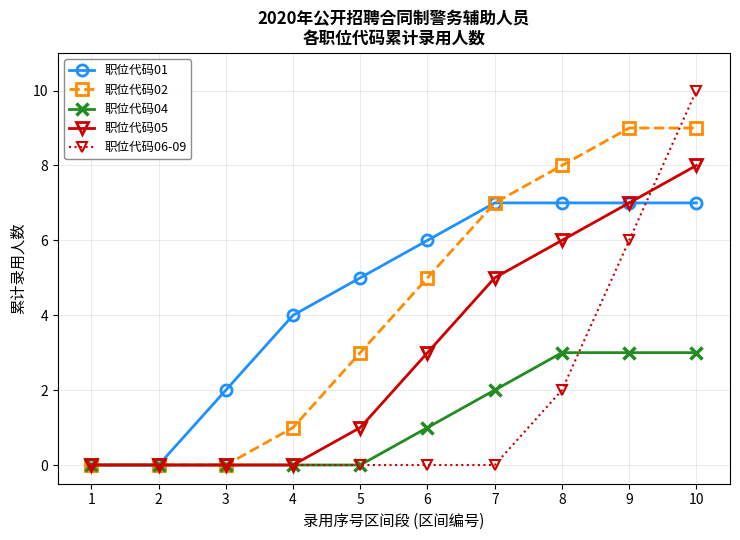

At which category is the sum across all series the highest?

10